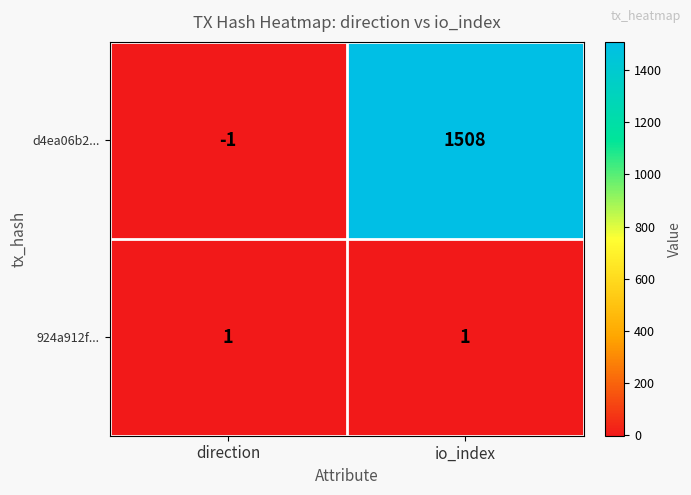

Which series has the largest total across all categories?

d4ea06b2...